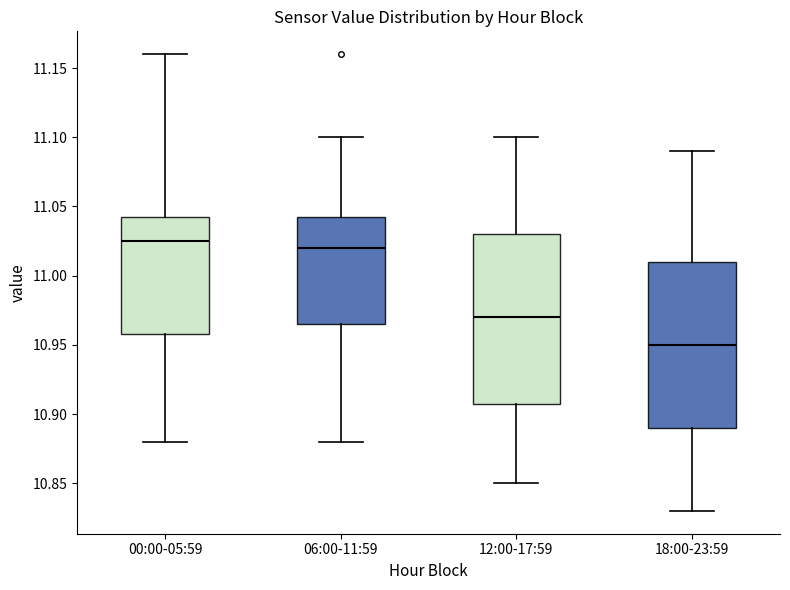

Reading left to right, read every box against the y-axis: the position of its median line, the range the box covers, and the ends of its whiskers. The values are not printed on the chart, so give them approximately, as read against the axis.

00:00-05:59: median 11.025, box 10.960 to 11.045, whiskers 10.880 to 11.160
06:00-11:59: median 11.020, box 10.965 to 11.045, whiskers 10.880 to 11.100
12:00-17:59: median 10.970, box 10.910 to 11.030, whiskers 10.850 to 11.100
18:00-23:59: median 10.950, box 10.890 to 11.010, whiskers 10.830 to 11.090